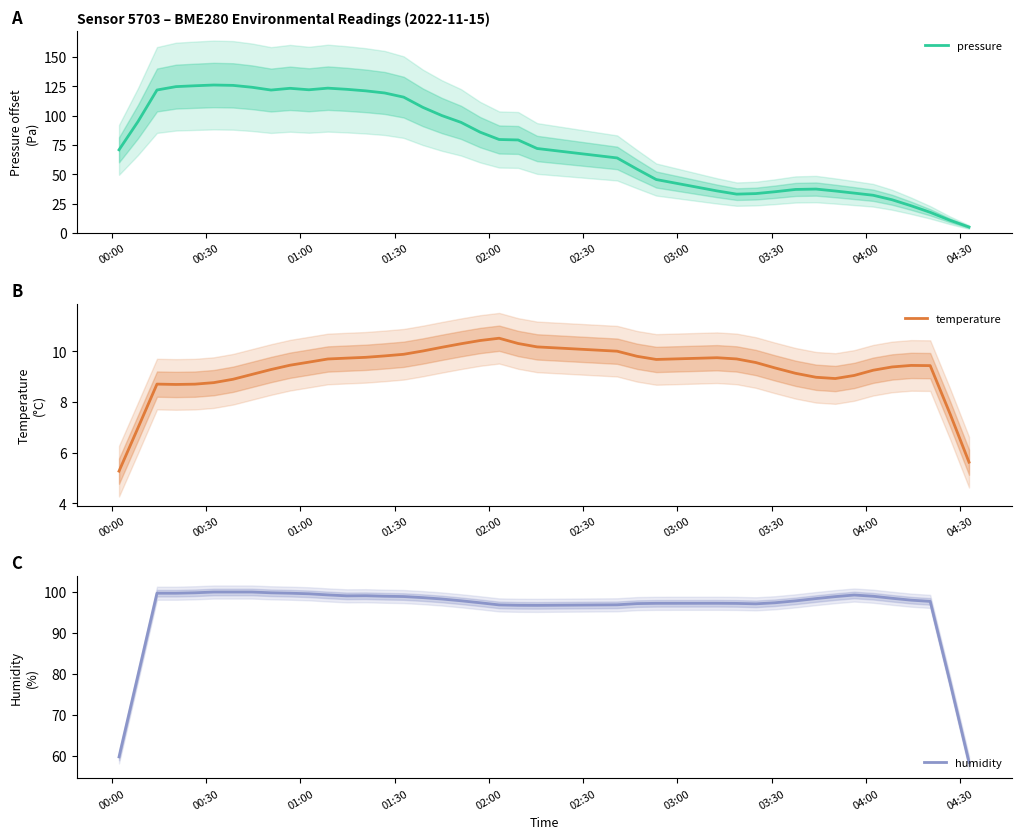

Reading left to right, transcribe all the data shown in this chart.

pressure: 71.0	95.1	122.0	124.9	125.6	126.2	125.9	124.3	121.9	123.4	122.2	123.6	122.6	121.3	119.4	115.9	107.2	100.2	94.4	86.0	79.8	79.4	72.1	64.1	54.5	45.6	36.0	33.2	33.7	35.2	37.2	37.5	35.9	34.1	32.2	28.4	23.3	17.7	10.9	5.1
temperature: 5.3	7.0	8.7	8.7	8.7	8.8	8.9	9.1	9.3	9.5	9.6	9.7	9.7	9.8	9.8	9.9	10.0	10.2	10.3	10.4	10.5	10.3	10.2	10.0	9.8	9.7	9.8	9.7	9.6	9.3	9.1	9.0	8.9	9.1	9.3	9.4	9.4	9.4	7.5	5.6
humidity: 59.7	79.7	99.7	99.7	99.8	100.0	100.0	100.0	99.8	99.7	99.6	99.3	99.1	99.1	99.0	98.9	98.6	98.3	97.9	97.4	96.8	96.8	96.7	96.9	97.2	97.2	97.2	97.2	97.1	97.4	97.8	98.4	98.9	99.3	99.0	98.5	98.0	97.7	77.9	58.3